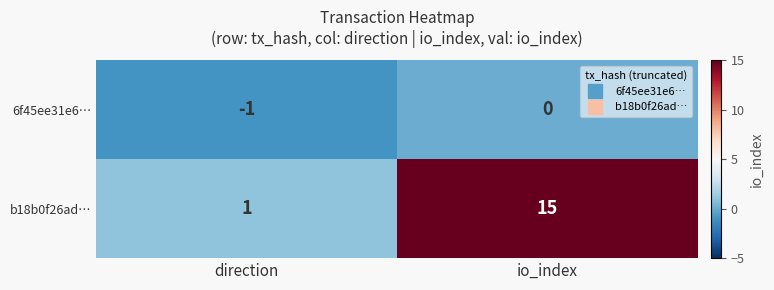

Is the value of 6f45ee31e6… at io_index greater than the value of b18b0f26ad… at direction?

No